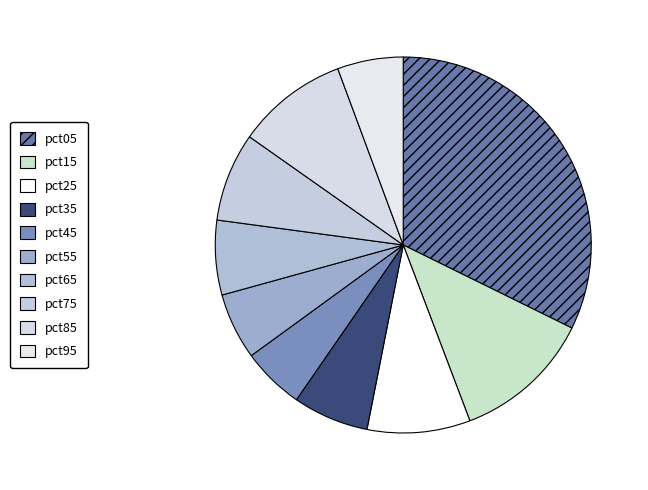

To the nearest percent, what is the average slice percentage?

10%